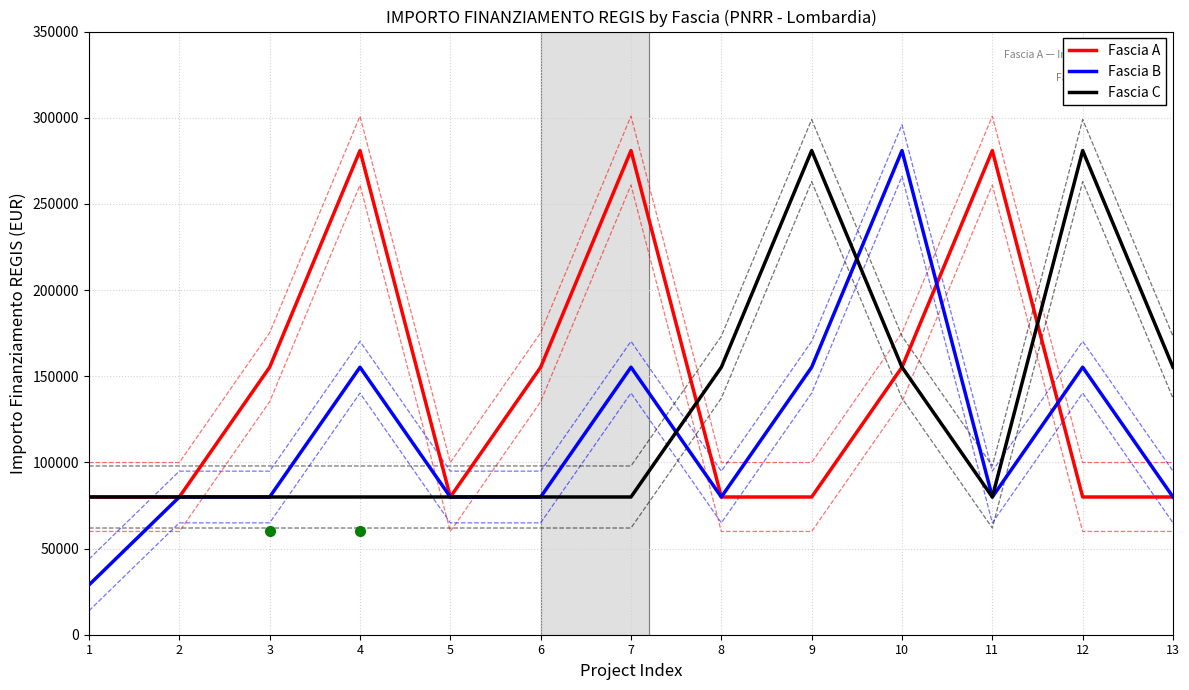

In Fascia A, how many points are higher than both neighbors (excluding endpoints)?

3